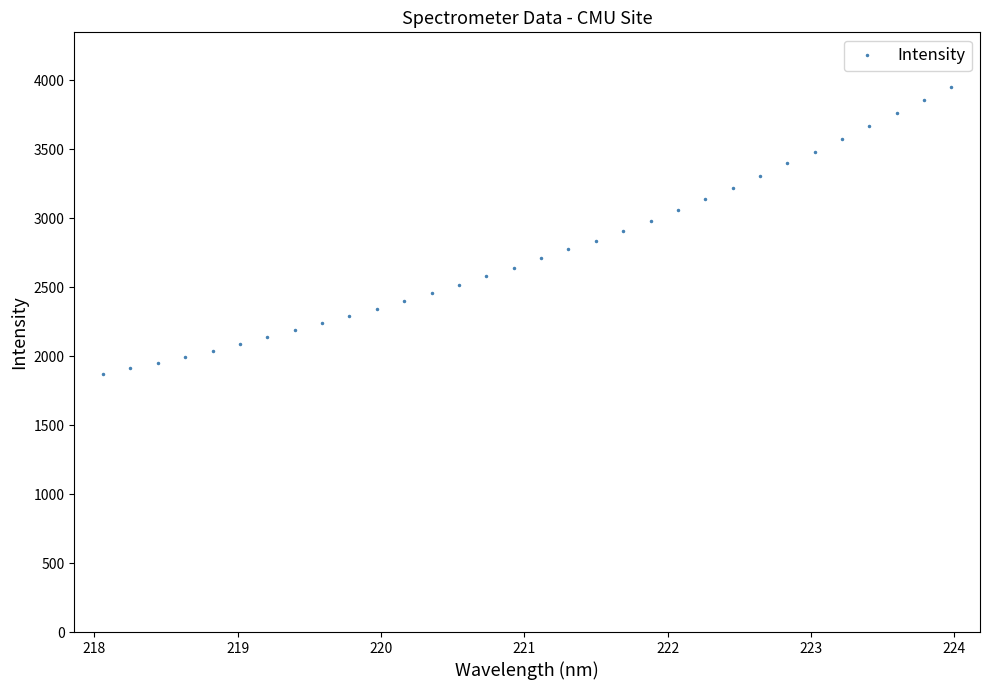

What is the smallest value displayed?

1870.3